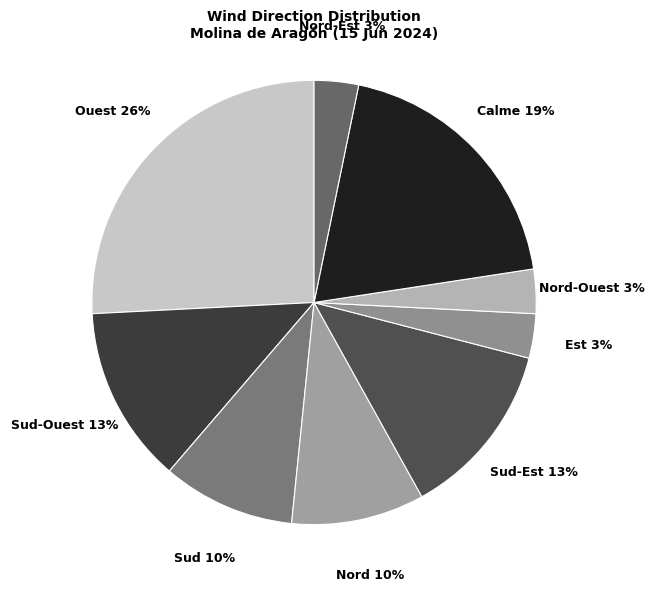

Do Calme and Sud-Ouest together represent more than half of the pie?

No